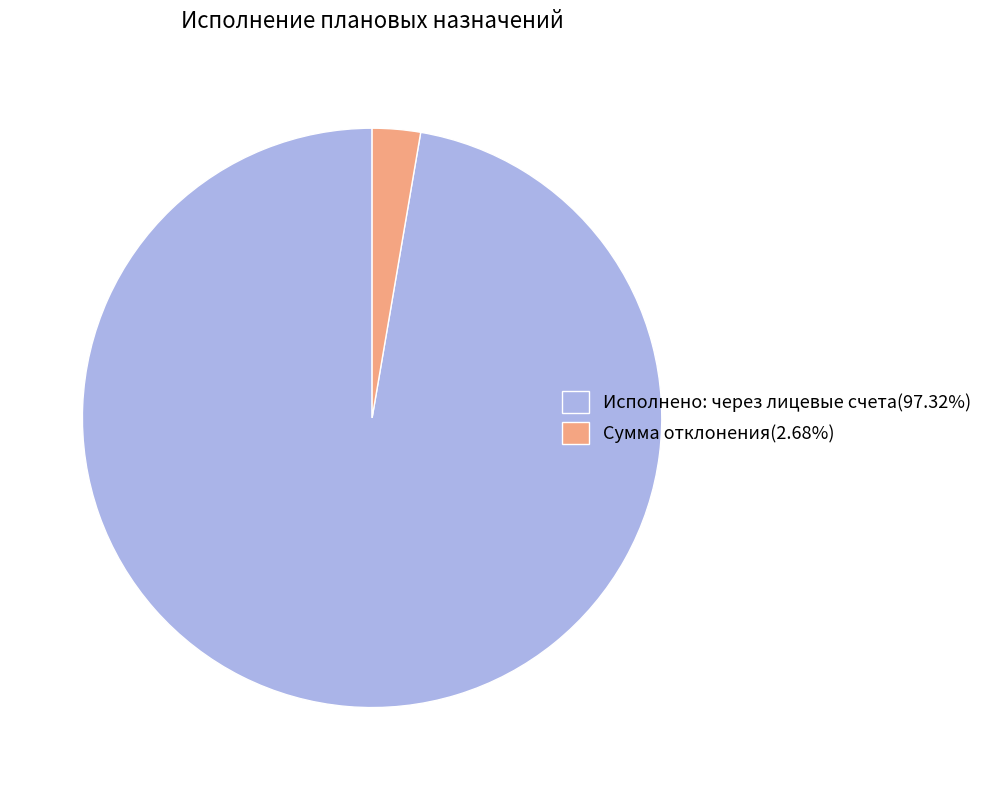

Approximately how many times larger is the value at Исполнено: через лицевые счета(97.32%) compared to Сумма отклонения(2.68%)?

36.3